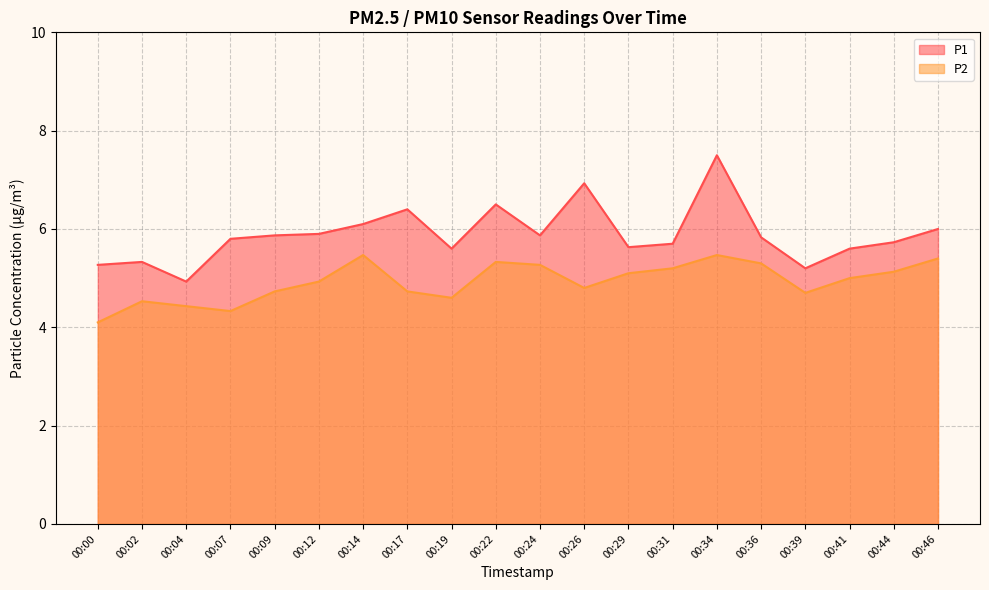

What is the maximum value shown in the chart?

7.5